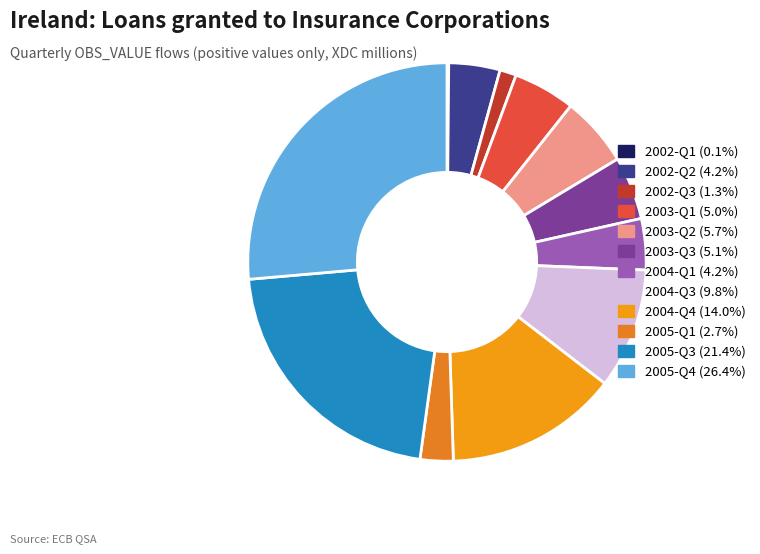

Is there a majority slice in this chart?

No